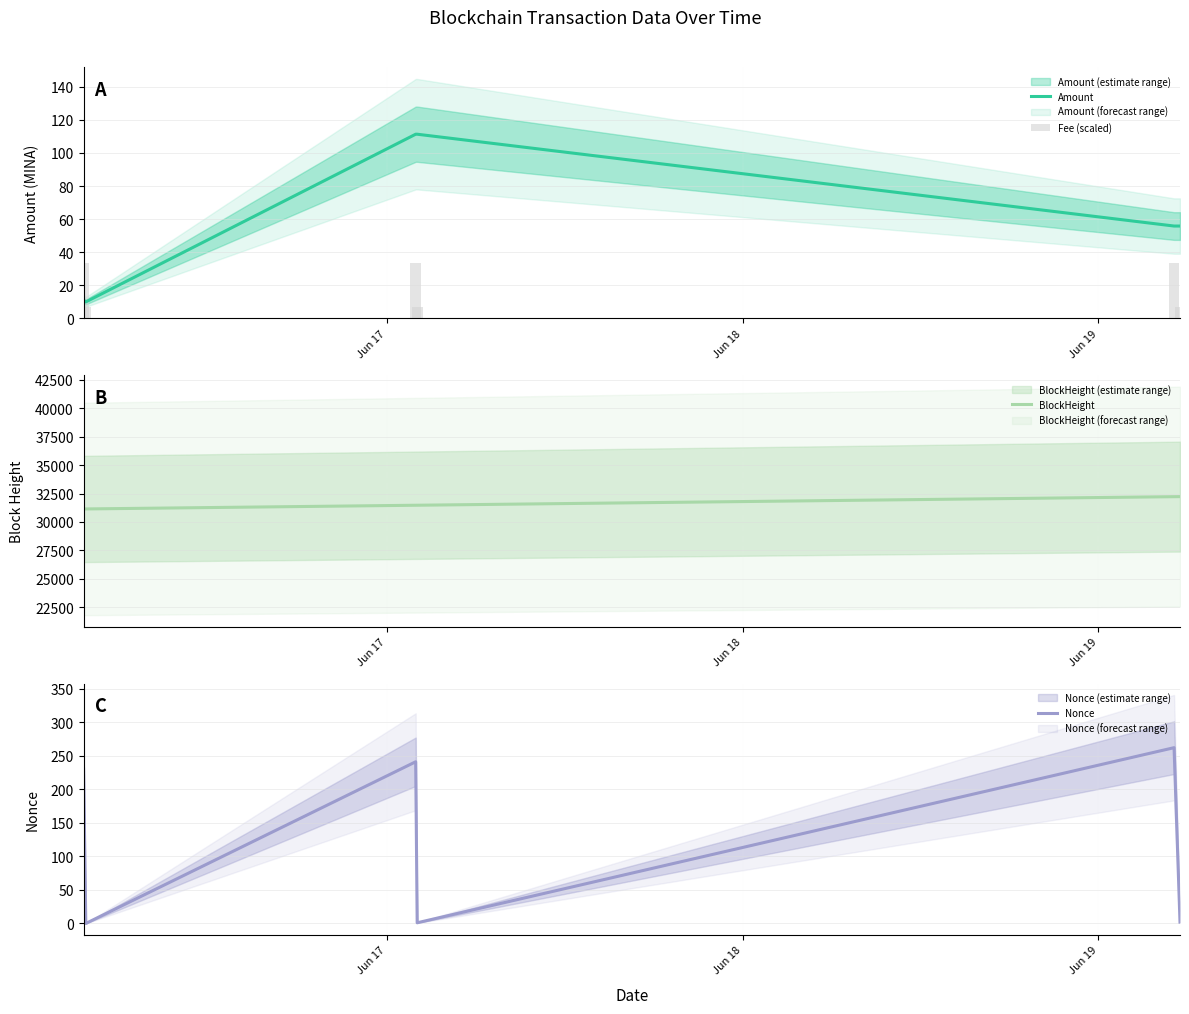

What is the highest value of the Amount series?

111.3